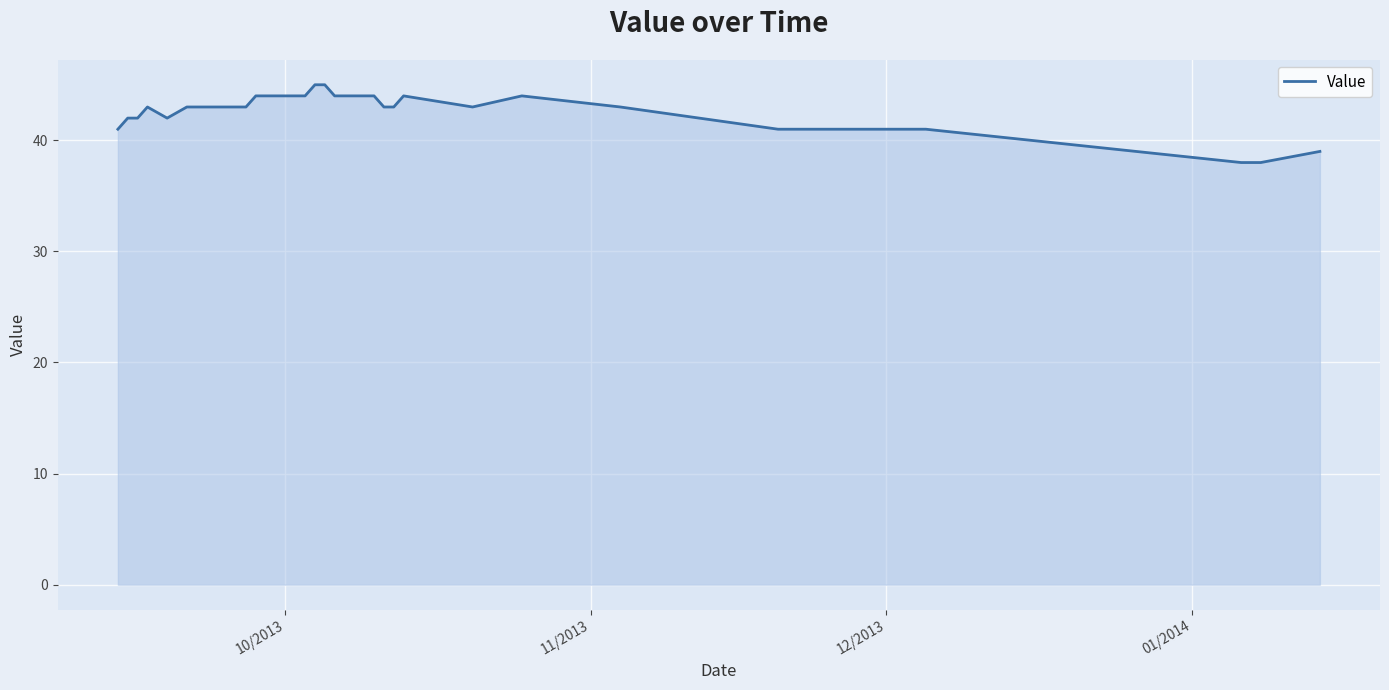

What is the difference between the maximum and minimum values?

7